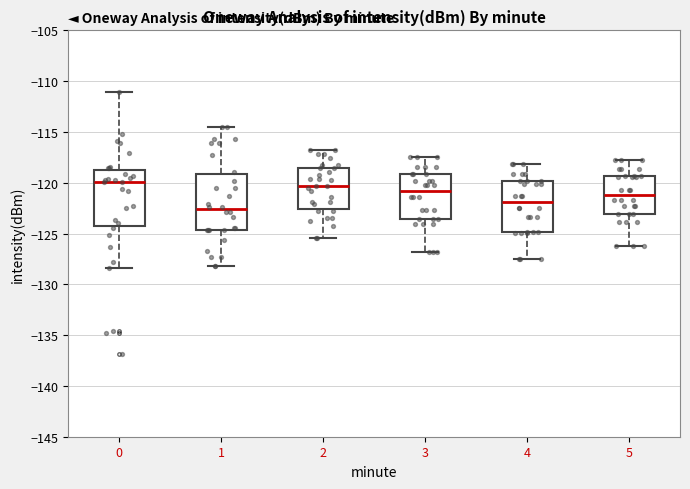

Which box has the lowest median line?

1